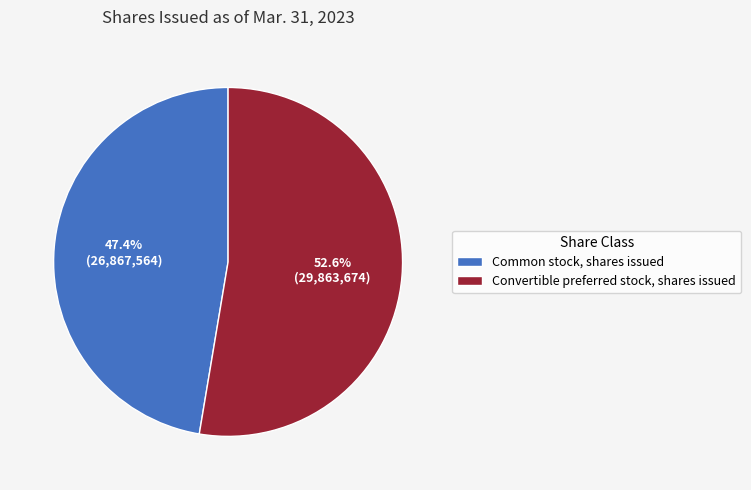

Is it true that Common stock, shares issued is 57% of the pie?

False